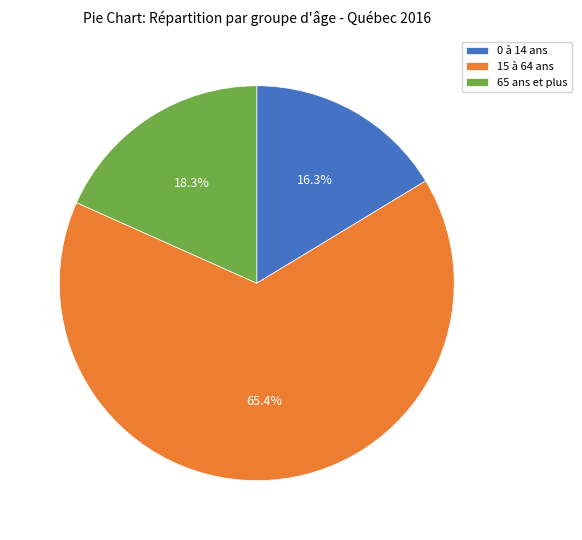

To the nearest percent, what portion does 0 à 14 ans represent?

16%